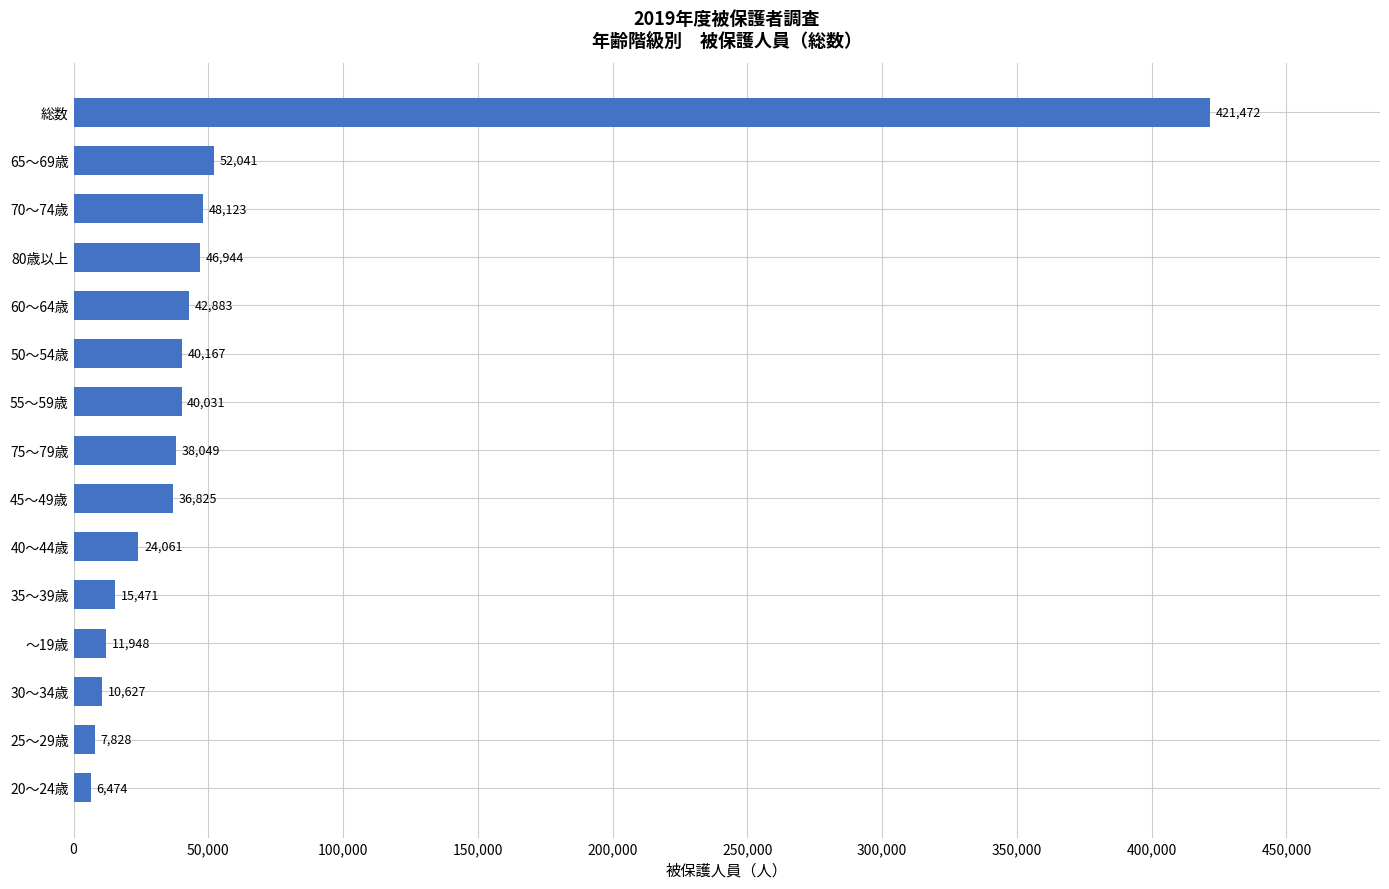

The chart shows a value of 40167 at 50～54歳. True or false?

True